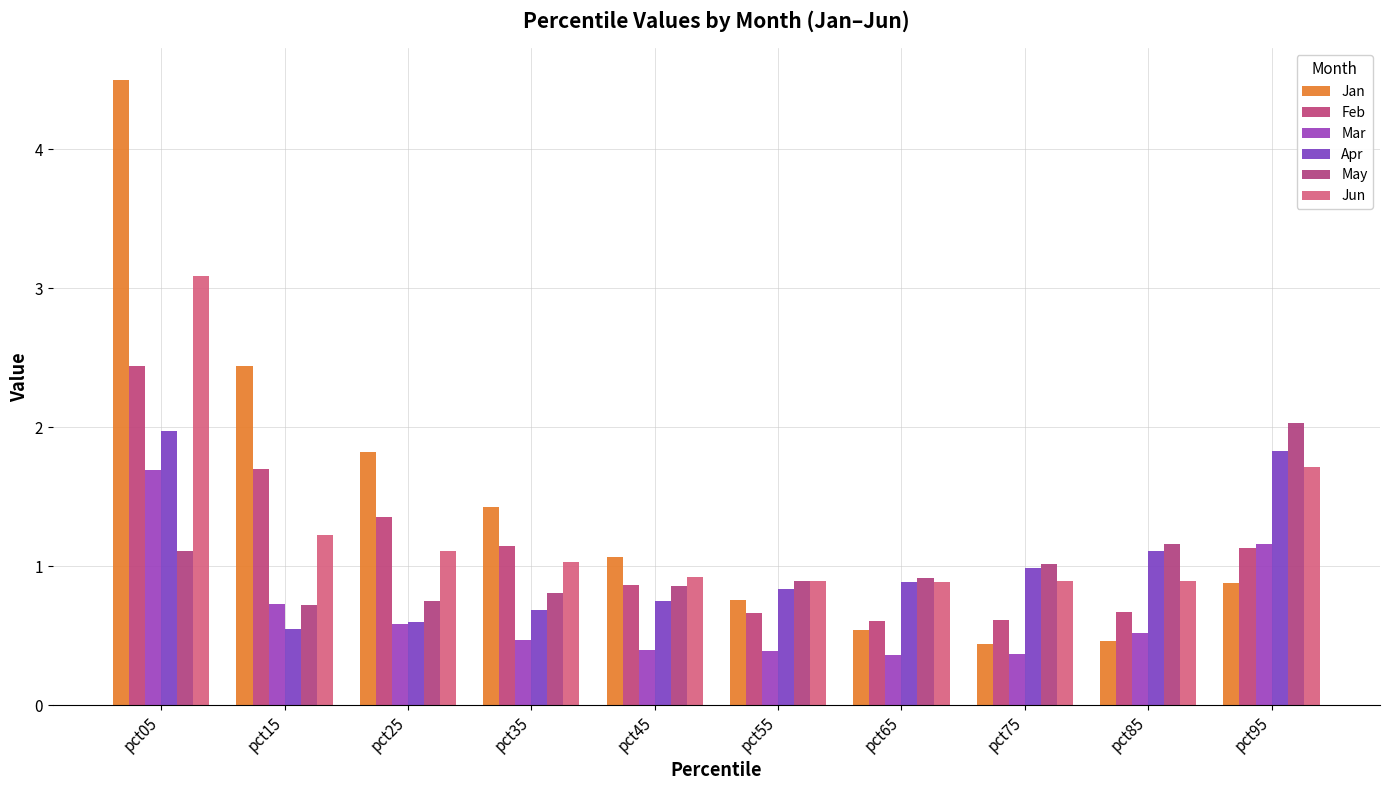

Does the chart contain stacked bars?

No